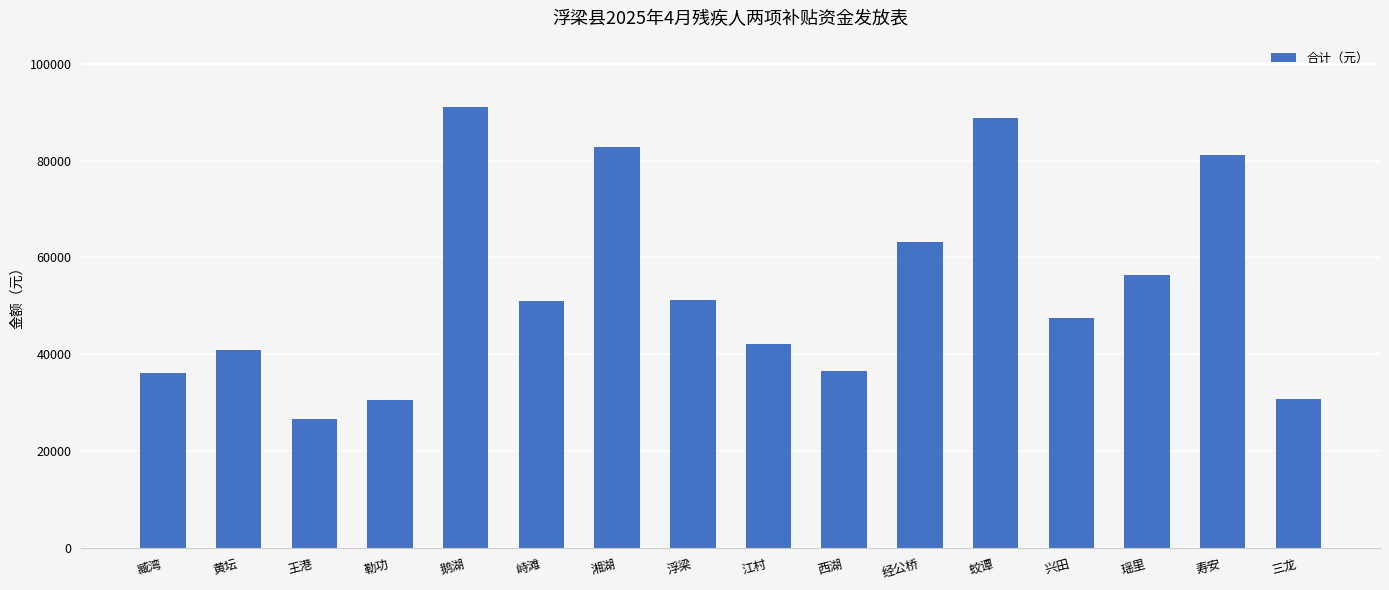

Approximately how many times larger is the value at 王港 compared to 峙滩?

0.5